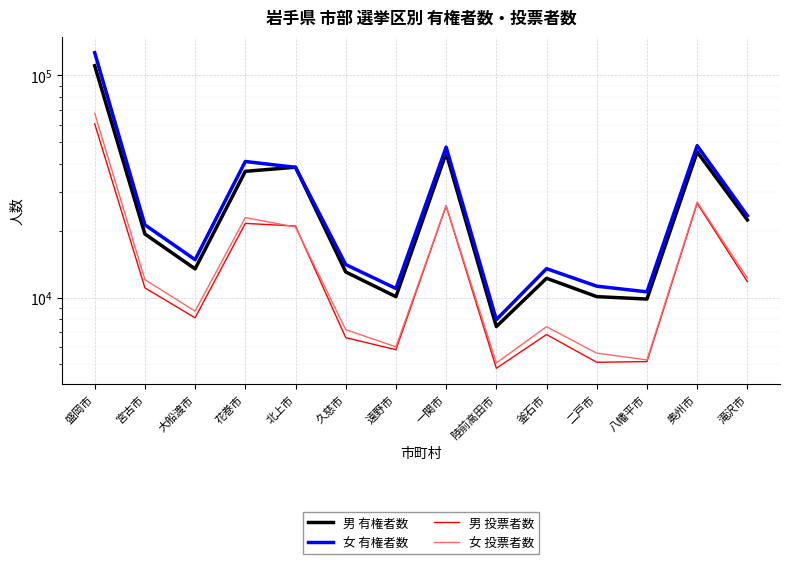

What is the label of the 13th point from the right?

宮古市